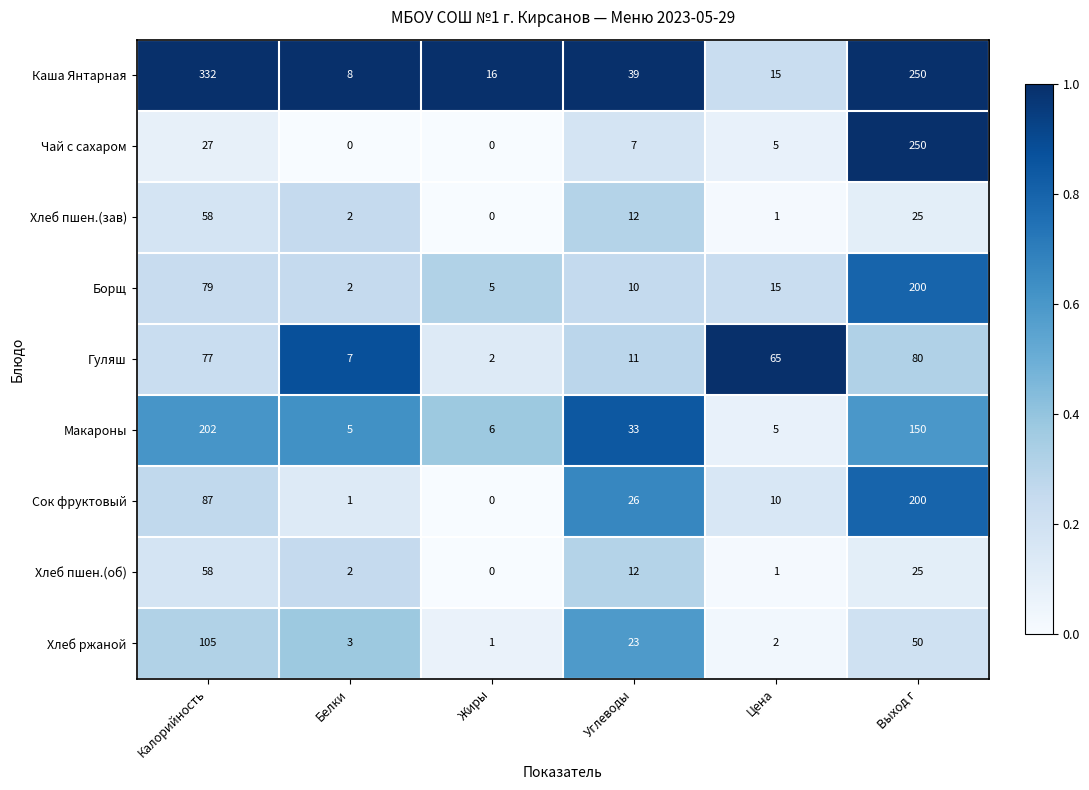

At which label is Хлеб ржаной closest to 53?

Выход г